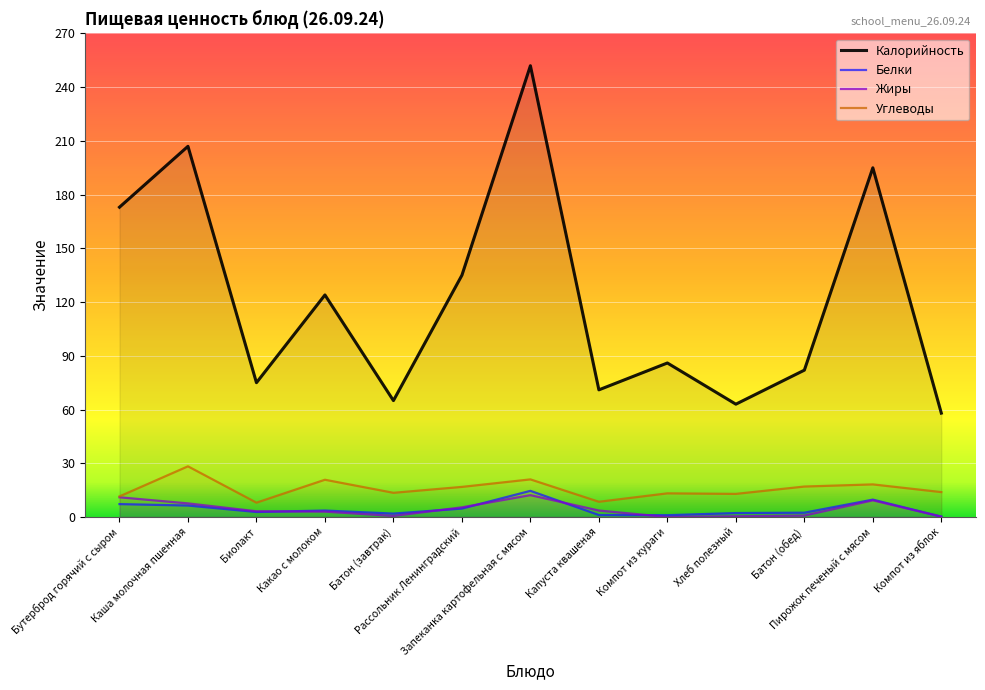

How many lines are shown in the chart?

4